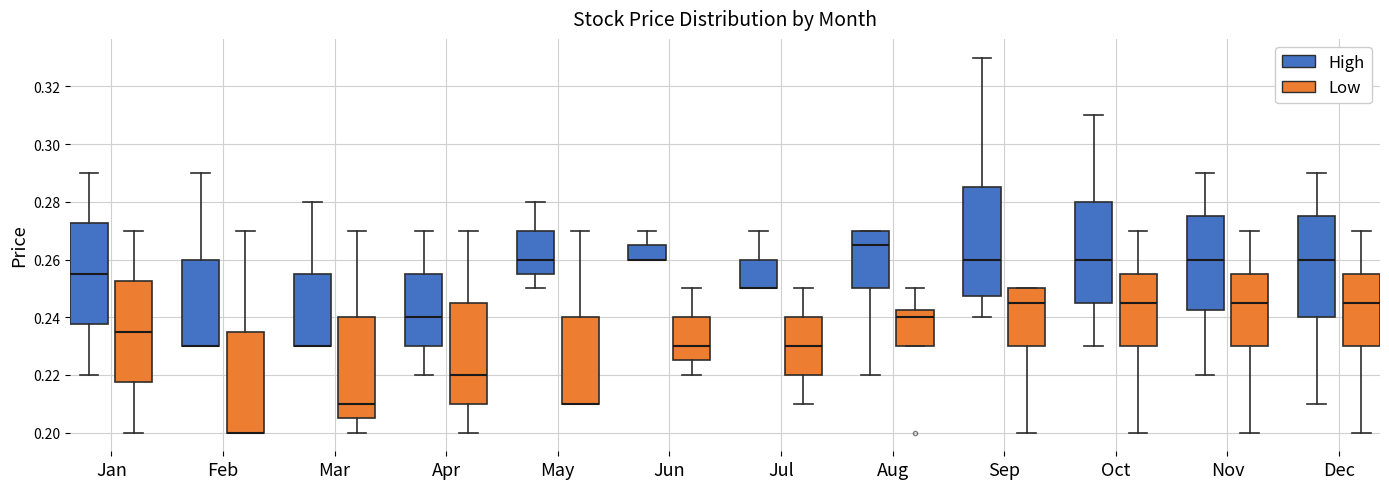

Where does the lower whisker of the box for Apr (High) end on the y-axis? The values are not printed on the chart, so give them approximately, as read against the axis.

0.220